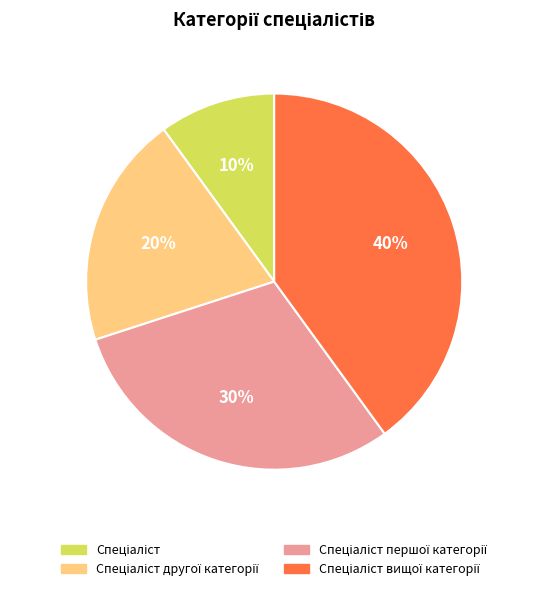

To the nearest percent, what is the difference between the largest and smallest slice percentages?

30%